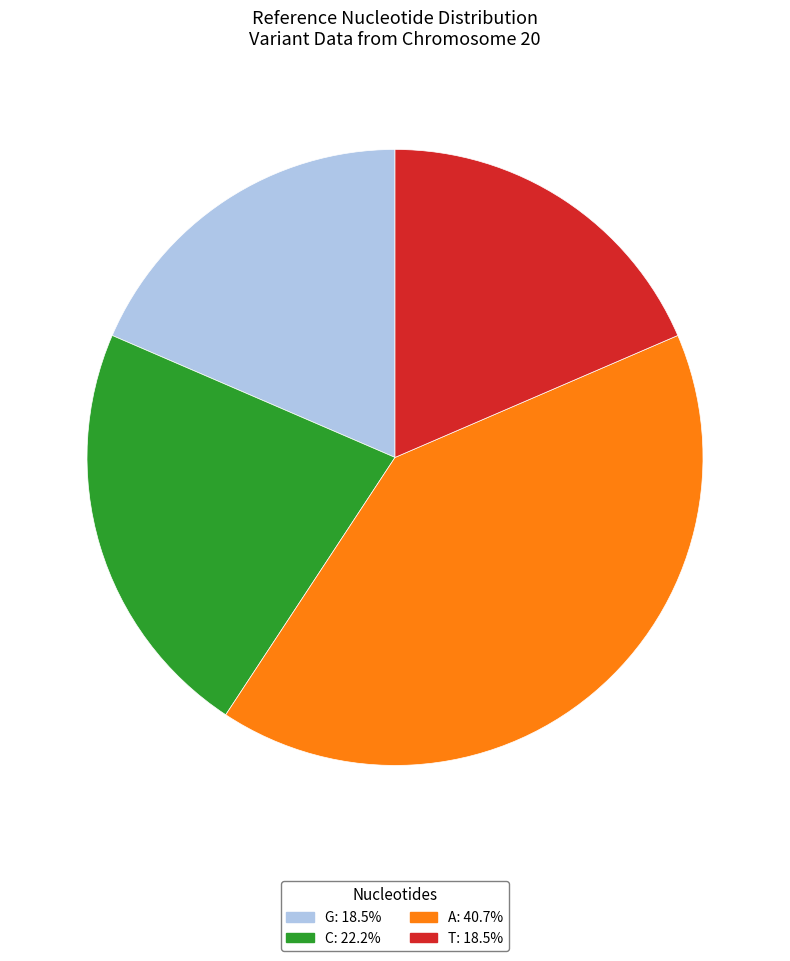

Does any single category account for the majority?

No